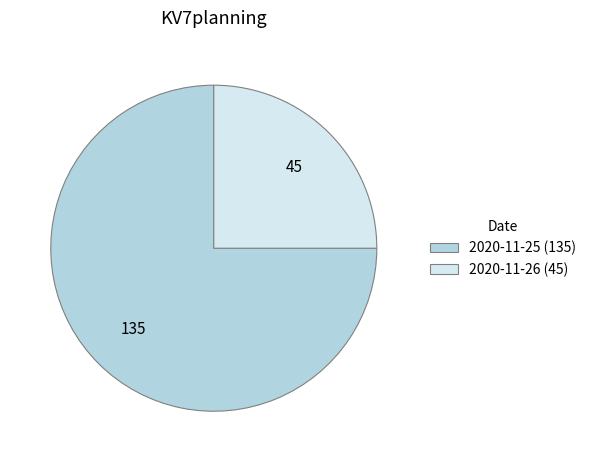

Which category has the smallest portion of the pie?

2020-11-26